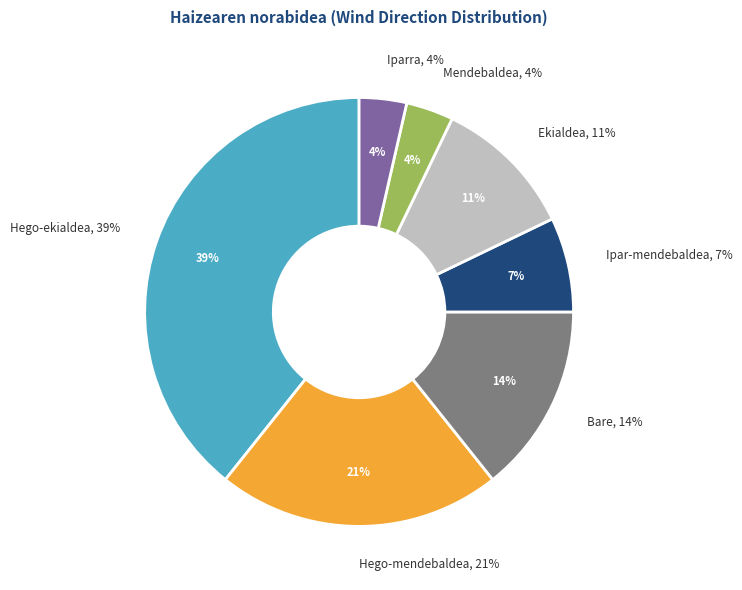

How many segments does this pie chart have?

7